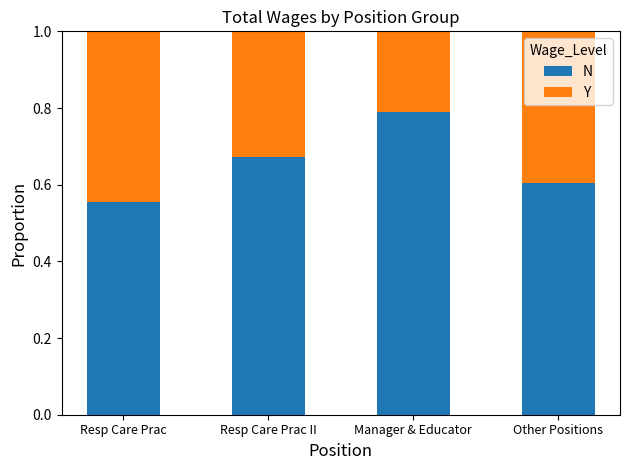

Read the N value at Manager & Educator.

0.8